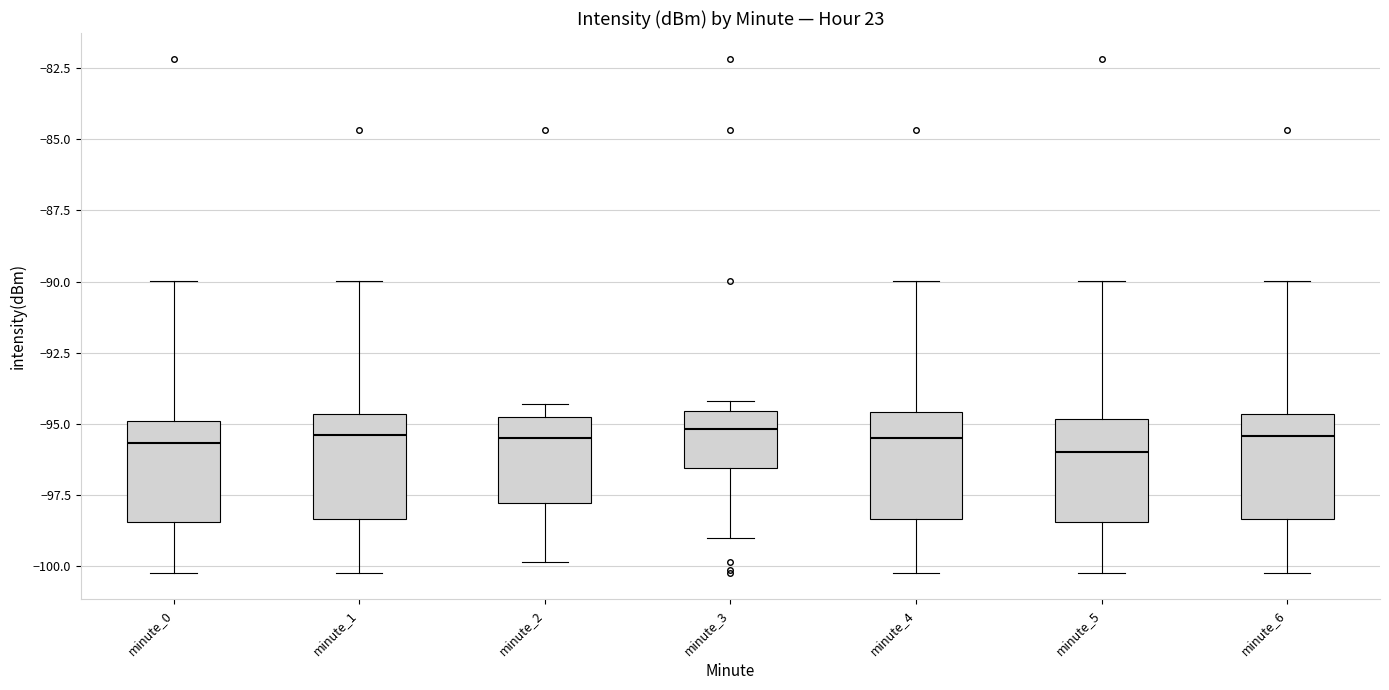

Reading left to right, read every box against the y-axis: the position of its median line, the range the box covers, and the ends of its whiskers. The values are not printed on the chart, so give them approximately, as read against the axis.

minute_0: median -95.5, box -98.5 to -95.0, whiskers -100.5 to -90.0
minute_1: median -95.5, box -98.5 to -94.5, whiskers -100.5 to -90.0
minute_2: median -95.5, box -98.0 to -95.0, whiskers -100.0 to -94.5
minute_3: median -95.0, box -96.5 to -94.5, whiskers -99.0 to -94.0
minute_4: median -95.5, box -98.5 to -94.5, whiskers -100.5 to -90.0
minute_5: median -96.0, box -98.5 to -95.0, whiskers -100.5 to -90.0
minute_6: median -95.5, box -98.5 to -94.5, whiskers -100.5 to -90.0